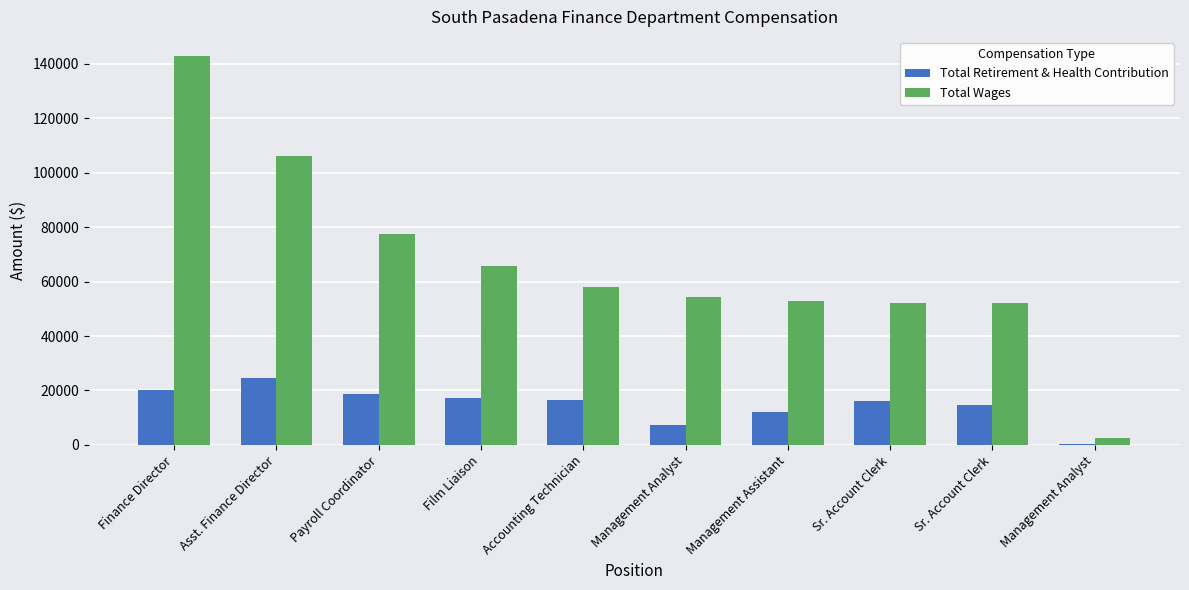

What is the minimum value for Total Retirement & Health Contribution?

182